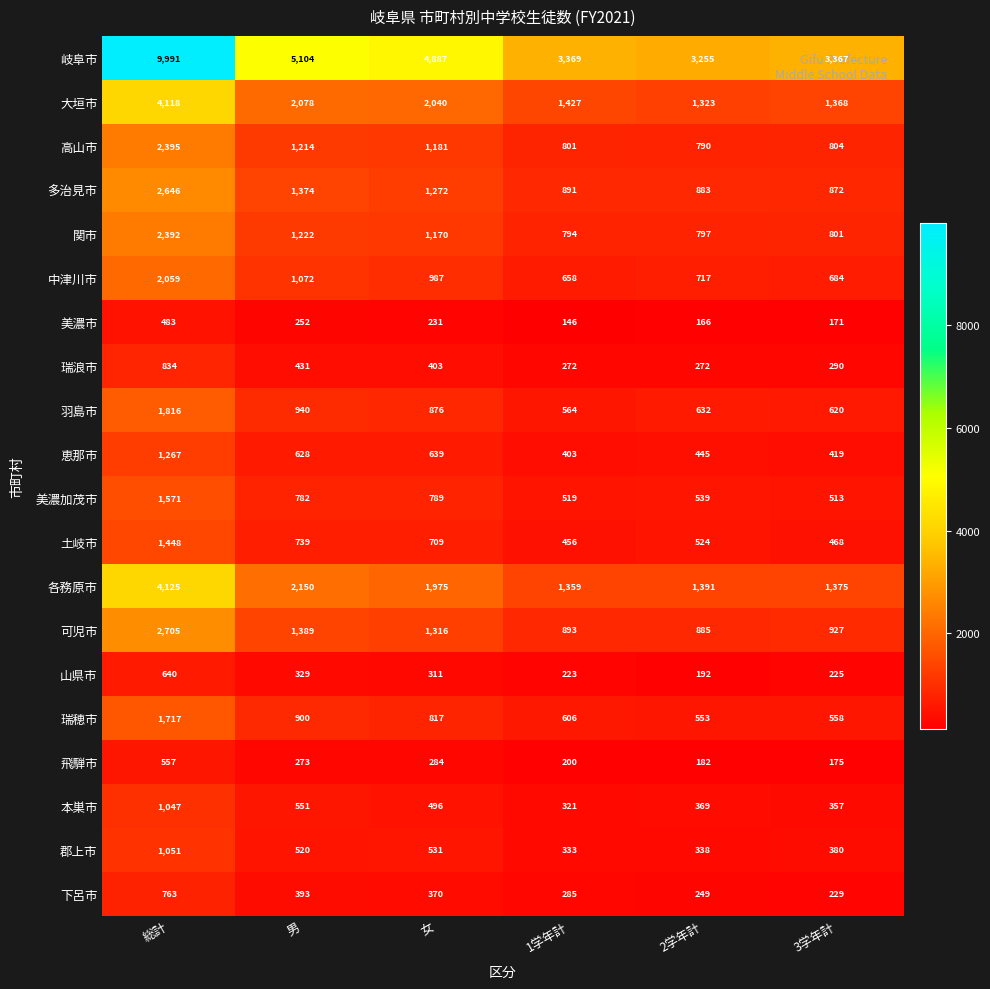

At 総計, list the series in order from largest to smallest.

岐阜市, 各務原市, 大垣市, 可児市, 多治見市, 高山市, 関市, 中津川市, 羽島市, 瑞穂市, 美濃加茂市, 土岐市, 恵那市, 郡上市, 本巣市, 瑞浪市, 下呂市, 山県市, 飛騨市, 美濃市